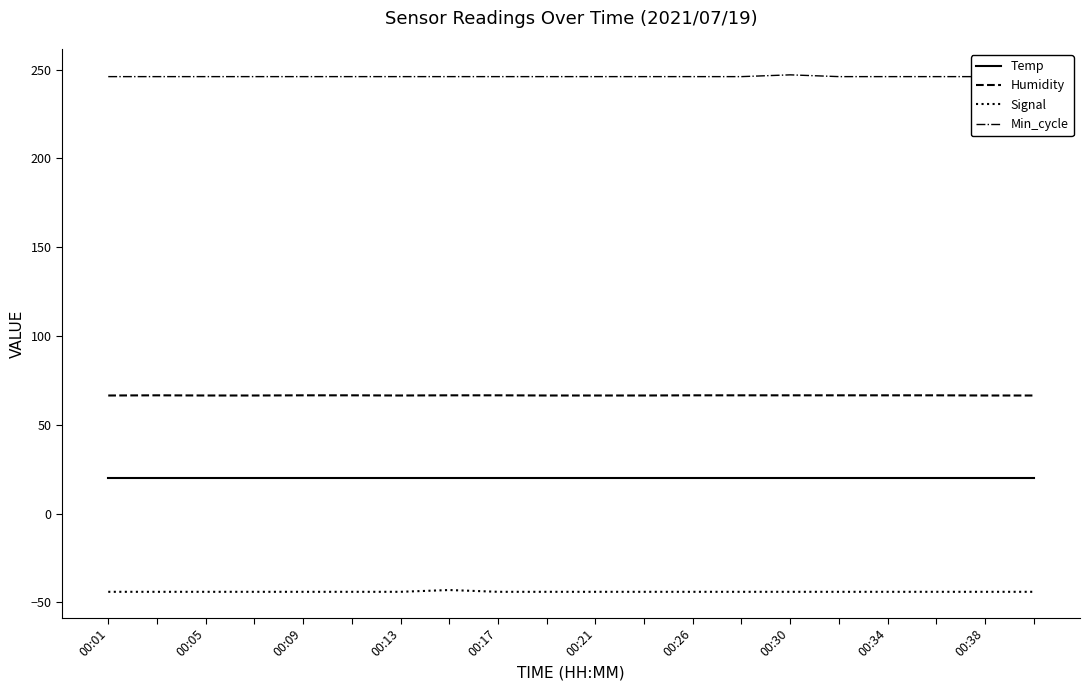

Where is the first local maximum for Signal?

00:30